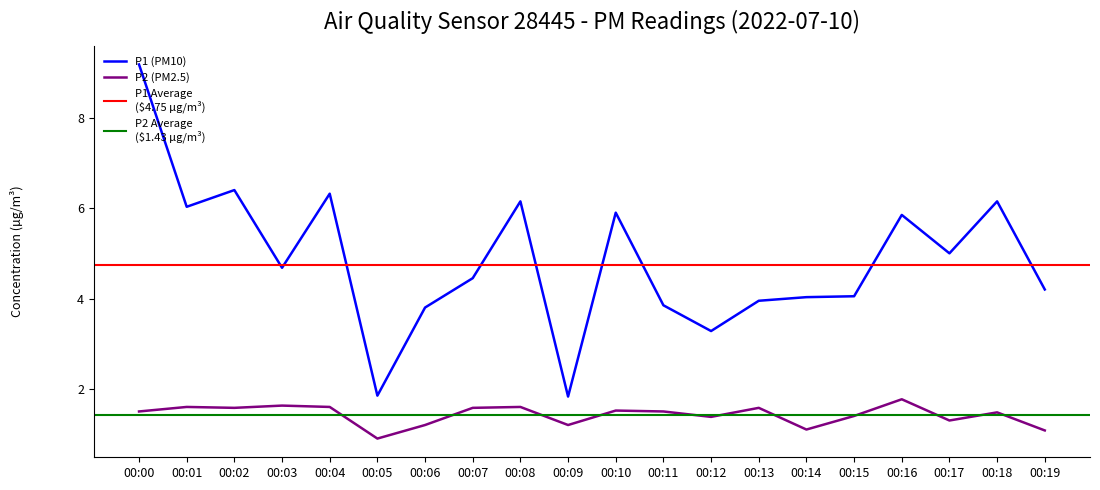

What is the greatest value displayed?

9.2